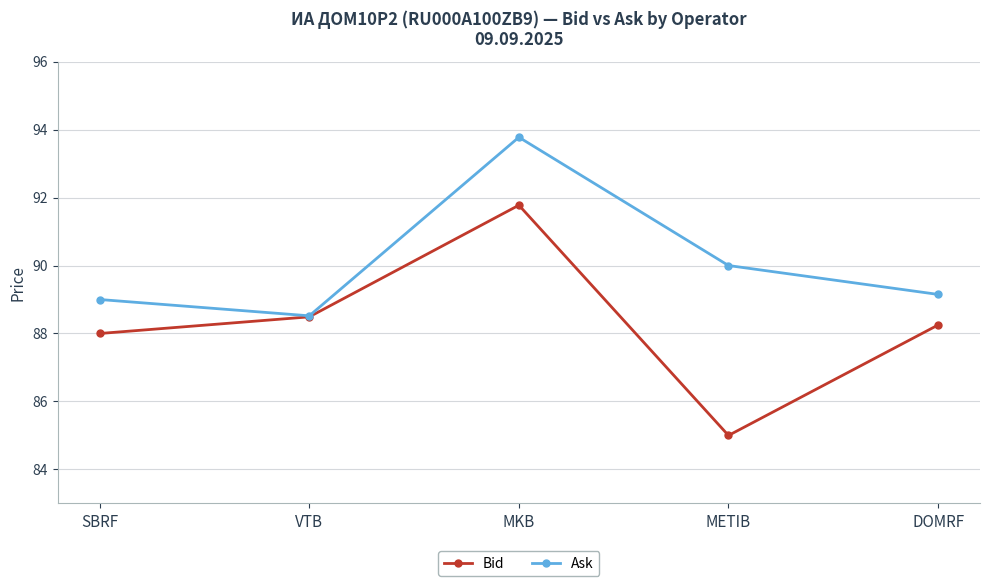

What are all the series names shown in the legend?

Bid, Ask